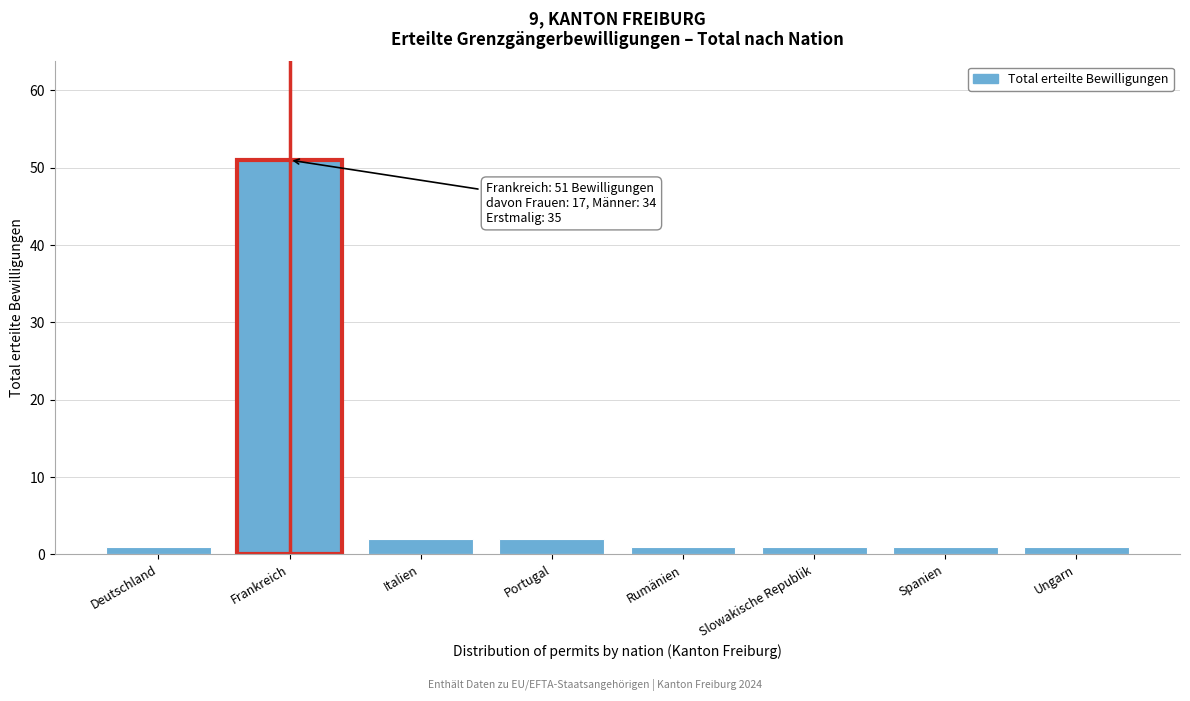

Reading left to right, extract all data points from this chart.

Deutschland=1	Frankreich=51	Italien=2	Portugal=2	Rumänien=1	Slowakische Republik=1	Spanien=1	Ungarn=1